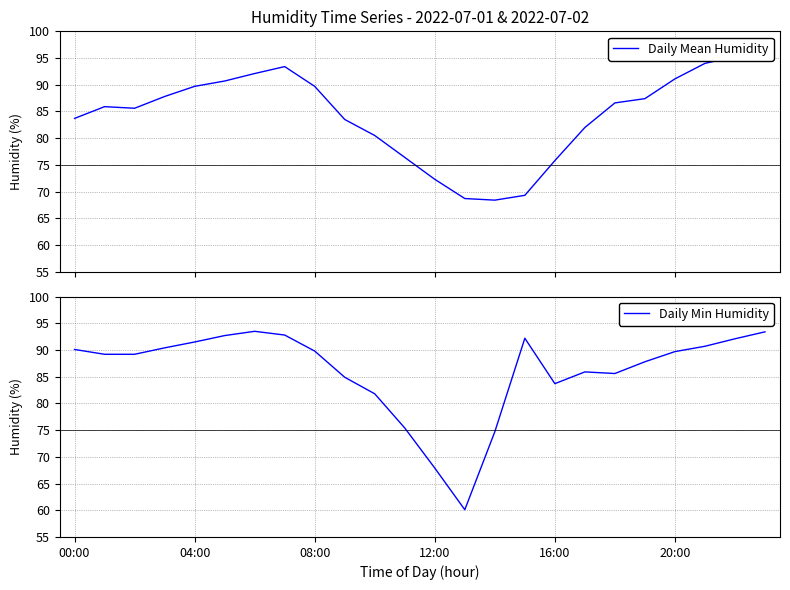

What is the label of the 15th point from the right?

9